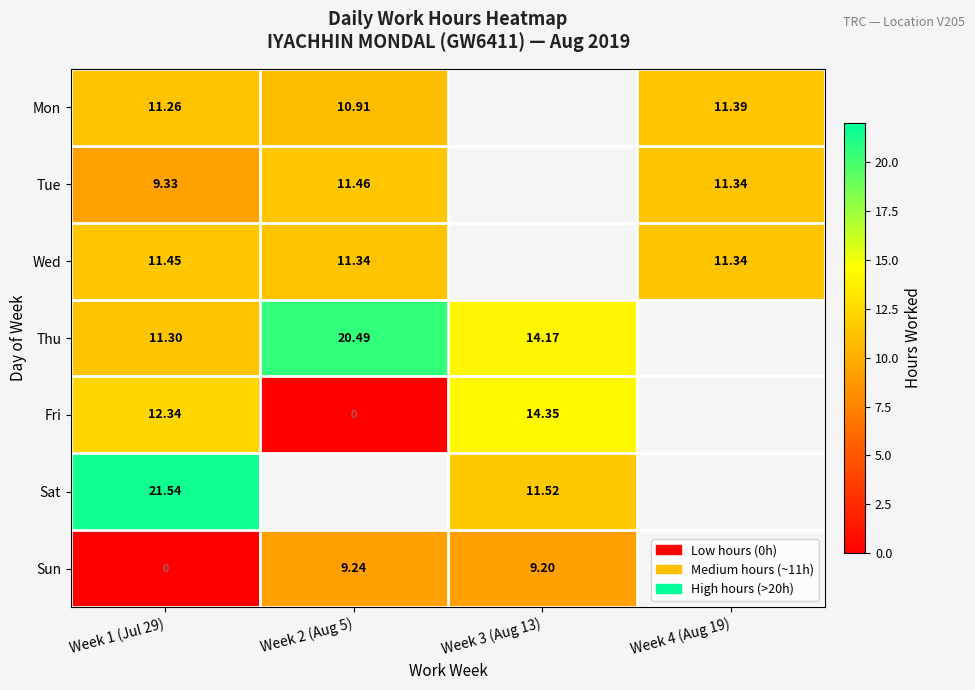

Rank the series at Week 1 (Jul 29) from lowest to highest value.

Sun, Tue, Mon, Thu, Wed, Fri, Sat